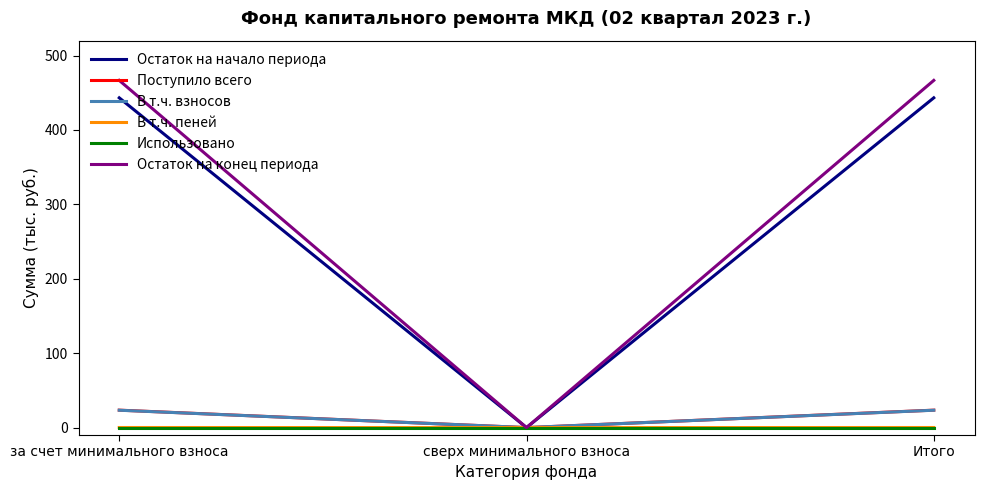

What is the average value of the В т.ч. взносов series?

15.6